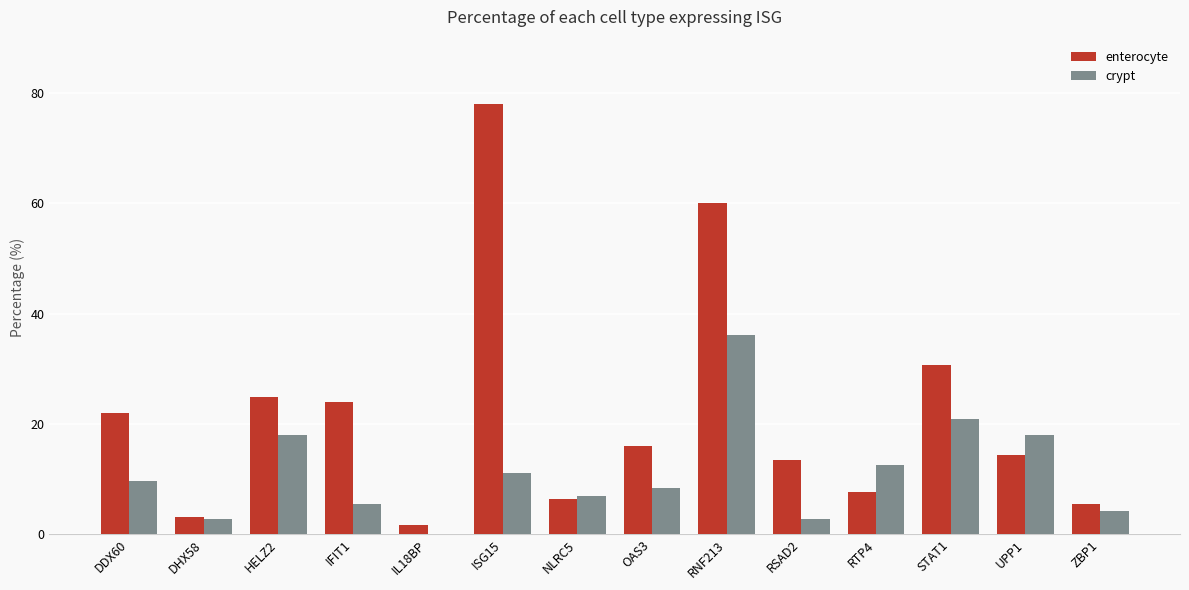

What is the total value across all series at DHX58?

6.0